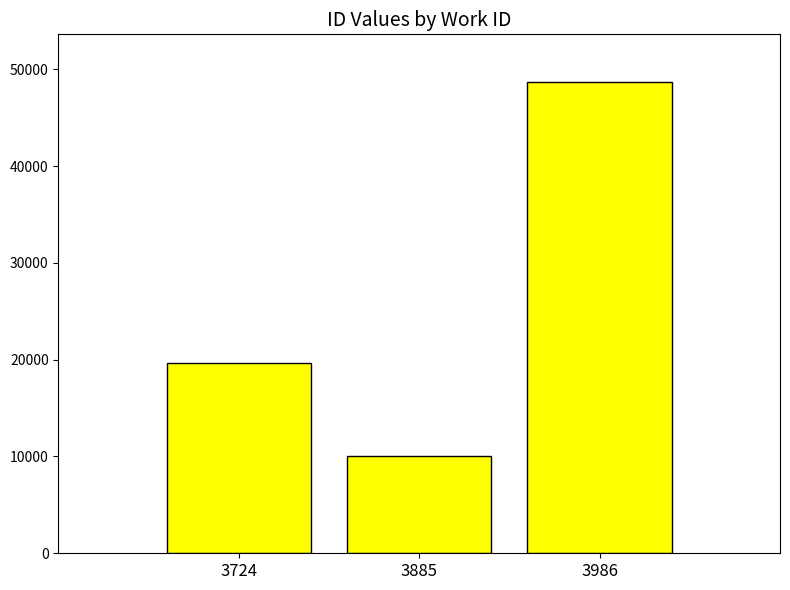

List the labels in order of value, largest first.

3986, 3724, 3885